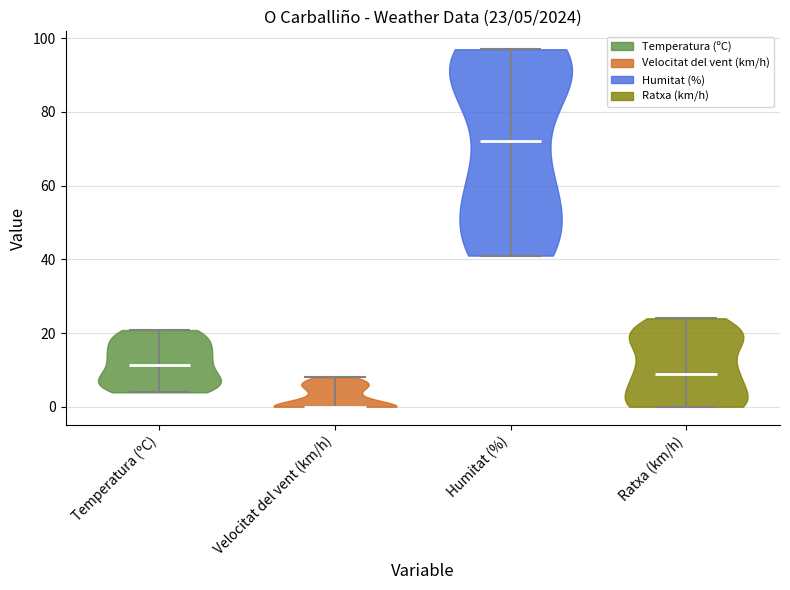

Which violin has the highest median line?

Humitat (%)